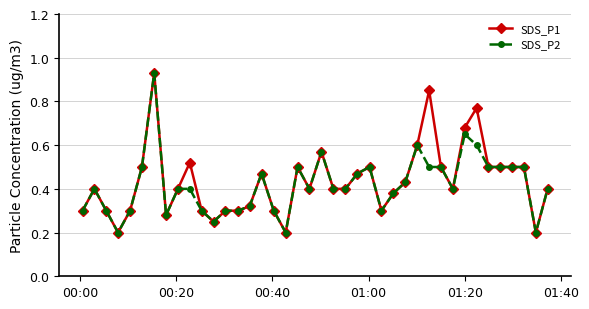

True or false: SDS_P1 has more than 0 interior local peaks.

True